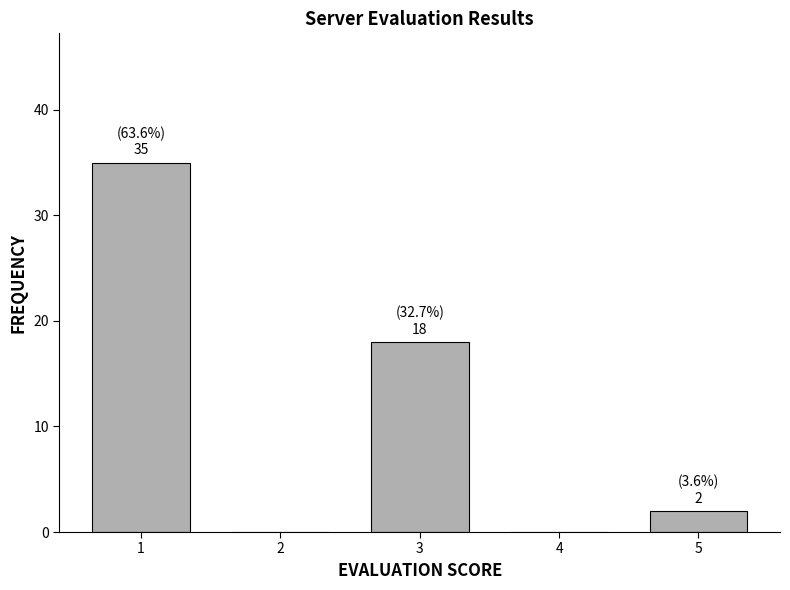

Reading right to left, extract all data points from this chart.

5=2	4=0	3=18	2=0	1=35